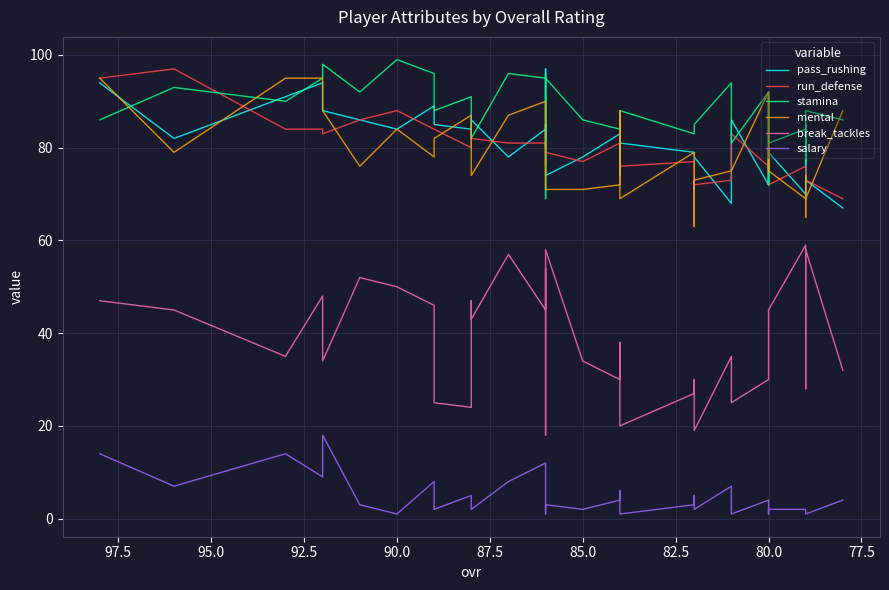

How many values in the mental series exceed 78?

18